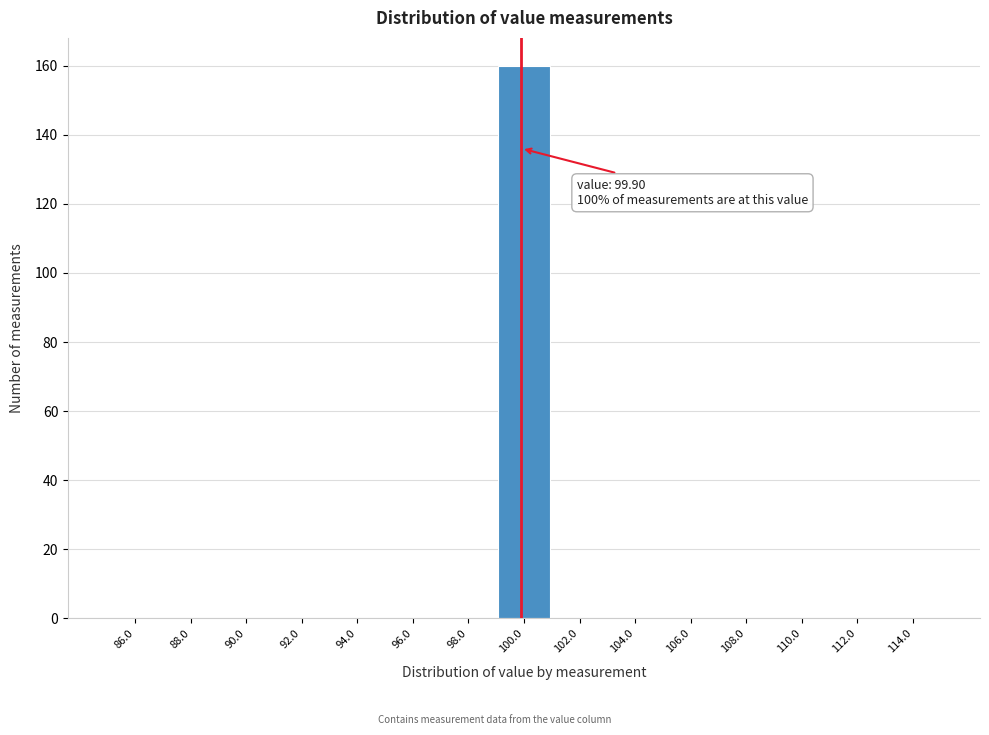

Over which range of the x-axis is the bar tallest?

99 to 101